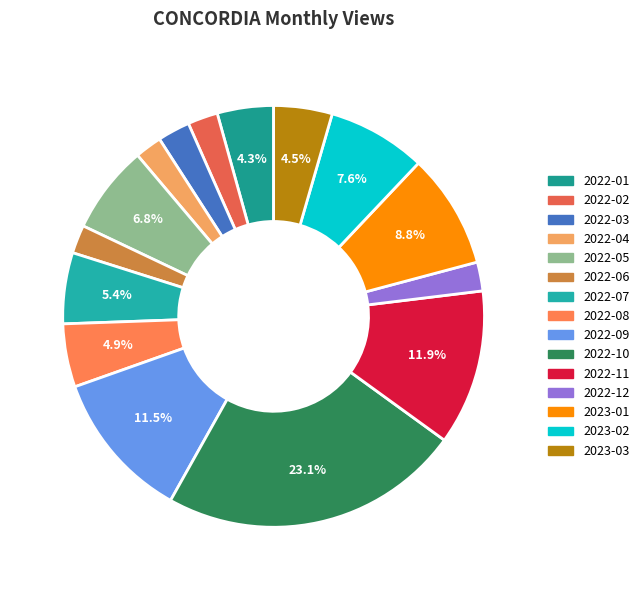

Count the number of slices in the pie.

15